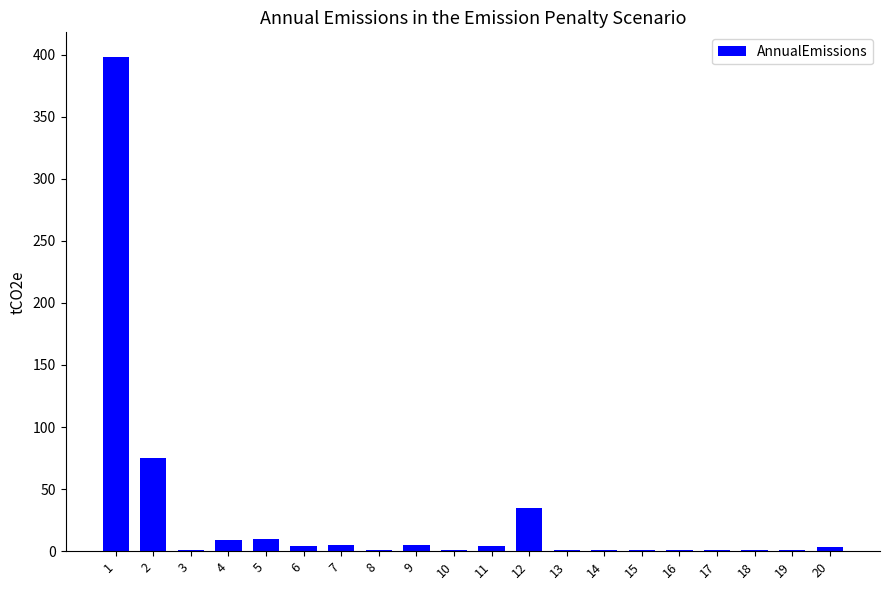

Is it true that the value at 4 is 9?

True